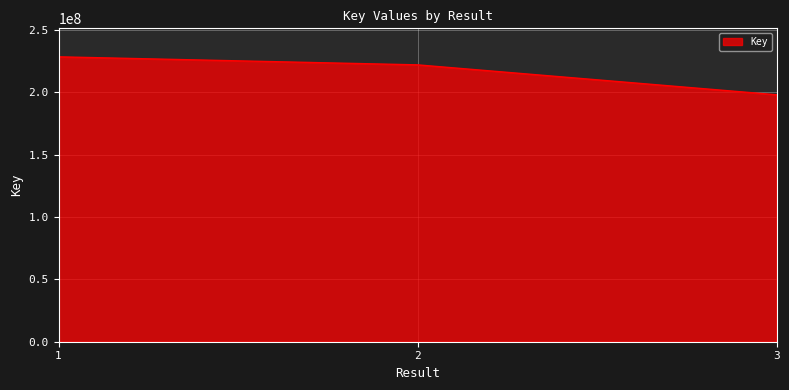

Which category has the lowest value across all series?

3